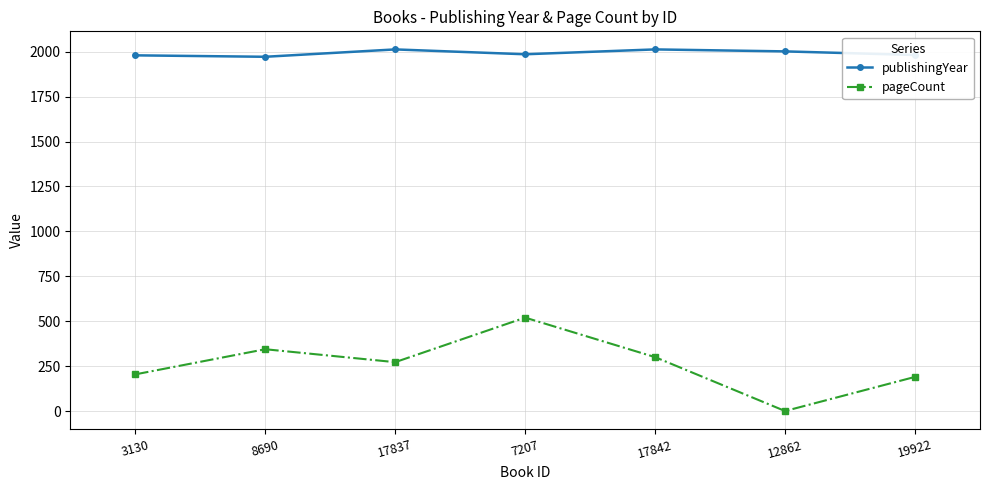

How many series are shown in this chart?

2